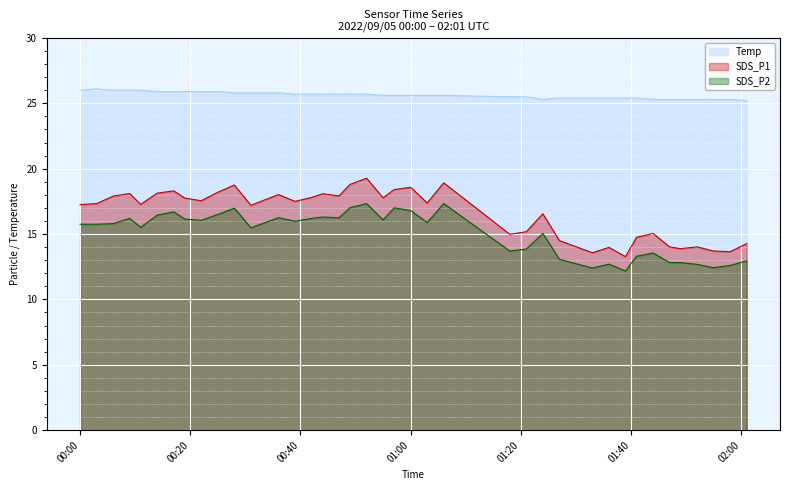

True or false: SDS_P1 has a value of 14.5 at 2022/09/05 01:27.

True